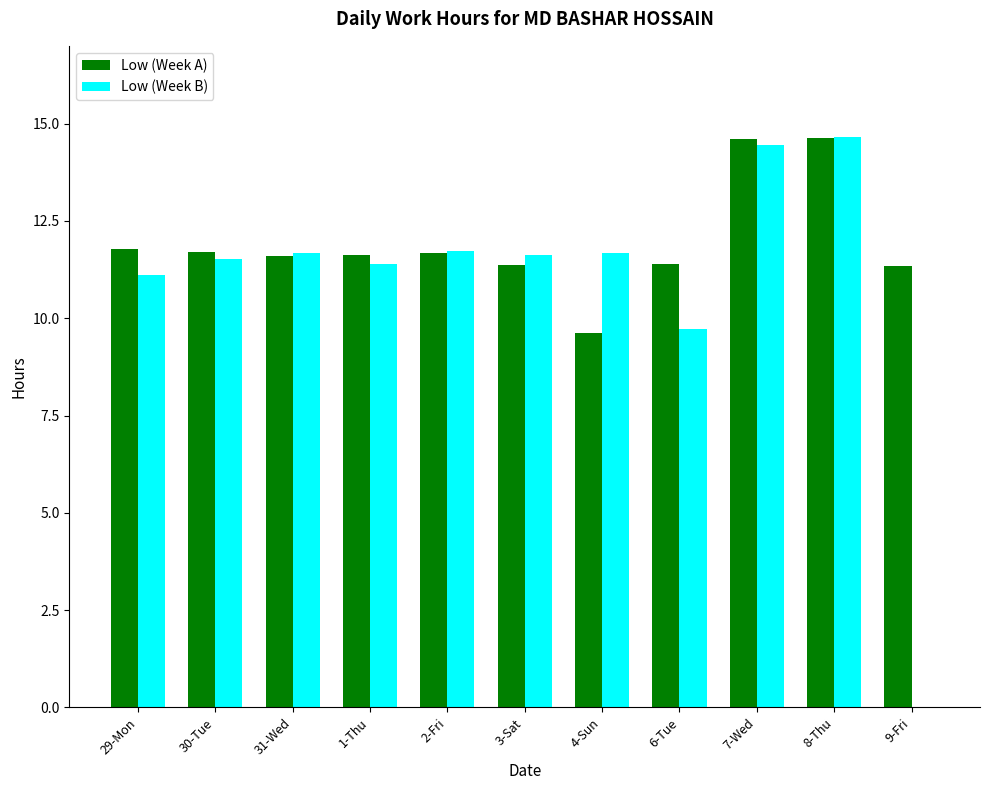

Which category has the highest value in the Low (Week B) series?

8-Thu